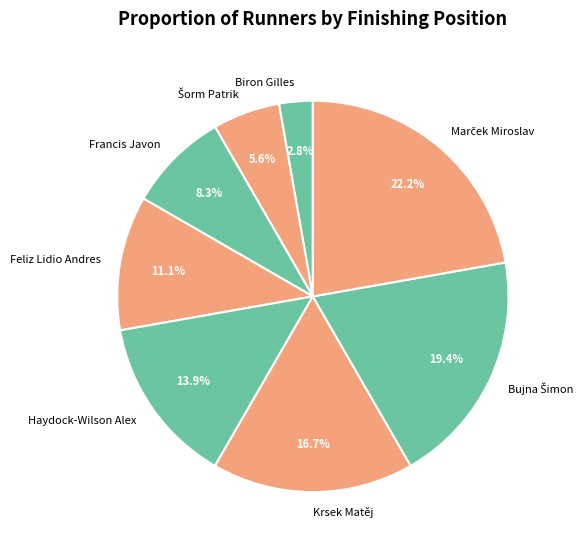

Is Francis Javon the majority of the pie?

No